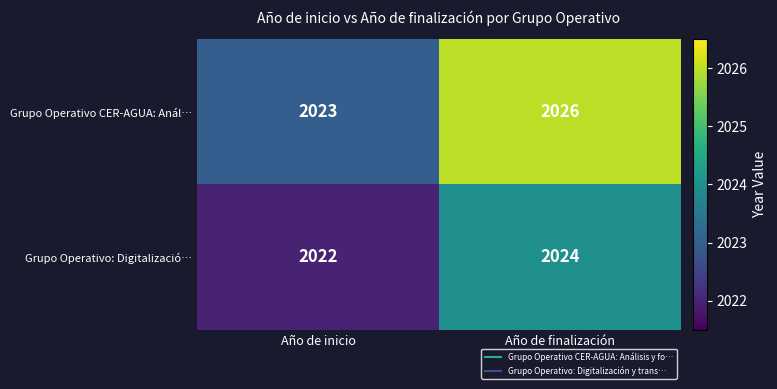

What is the greatest value displayed?

2026